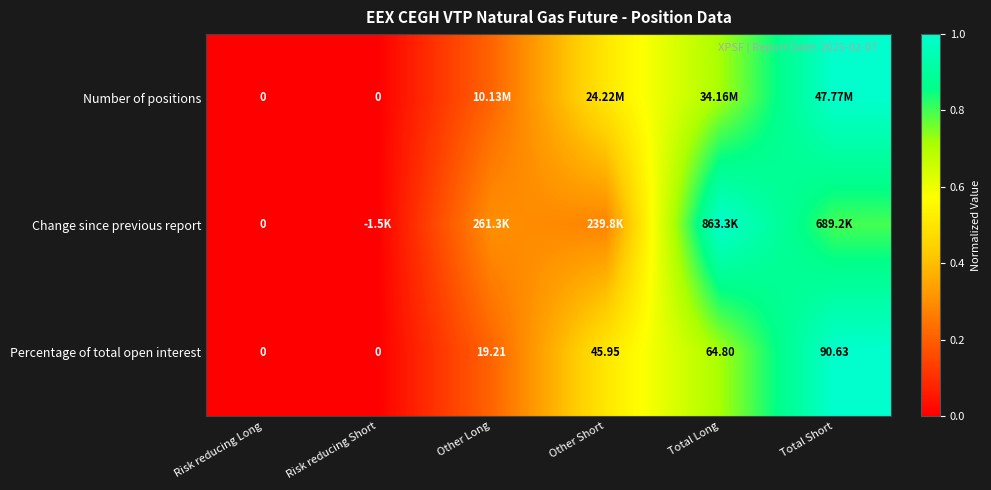

At which label is Percentage of total open interest closest to 45?

Other Short